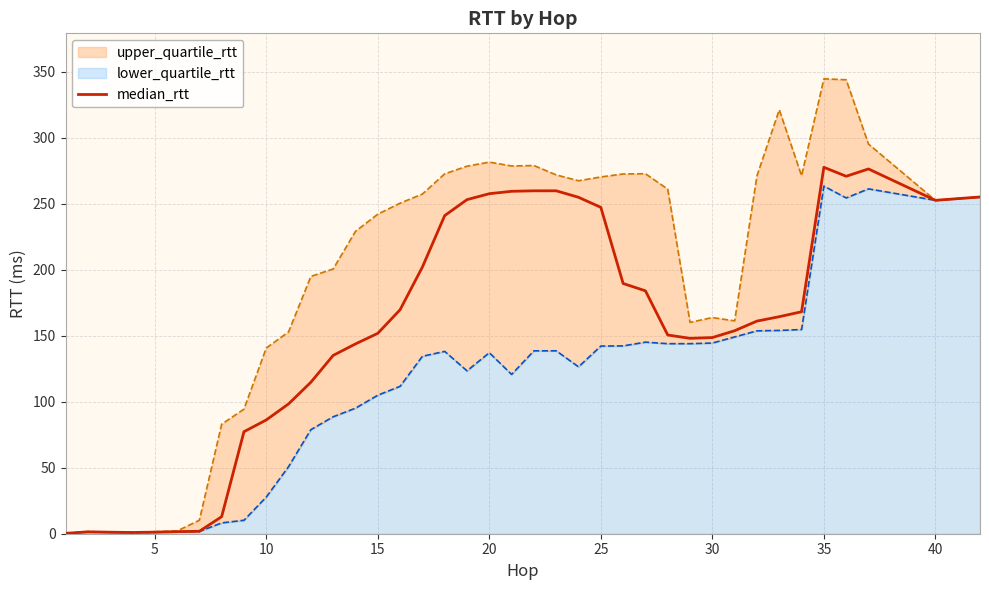

What is the difference between the second highest and second lowest values?

275.5